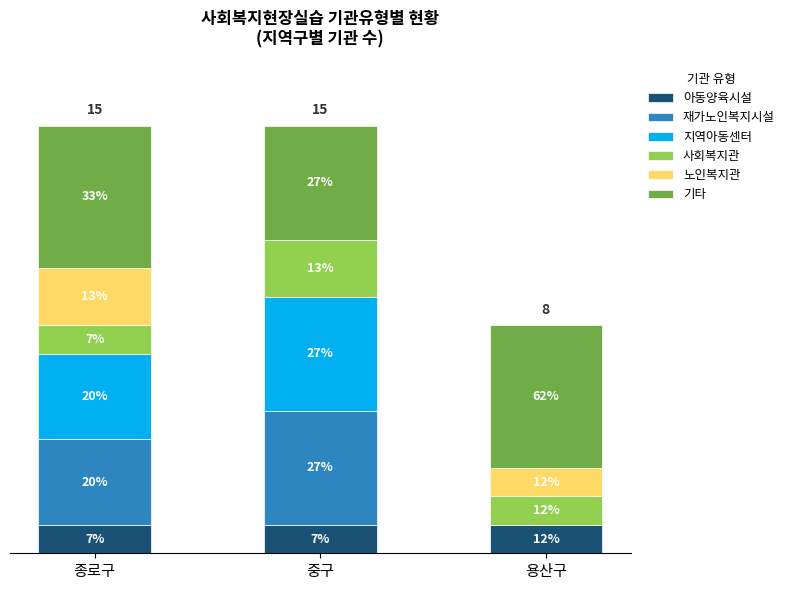

What is the label of the 3rd bar from the right?

종로구